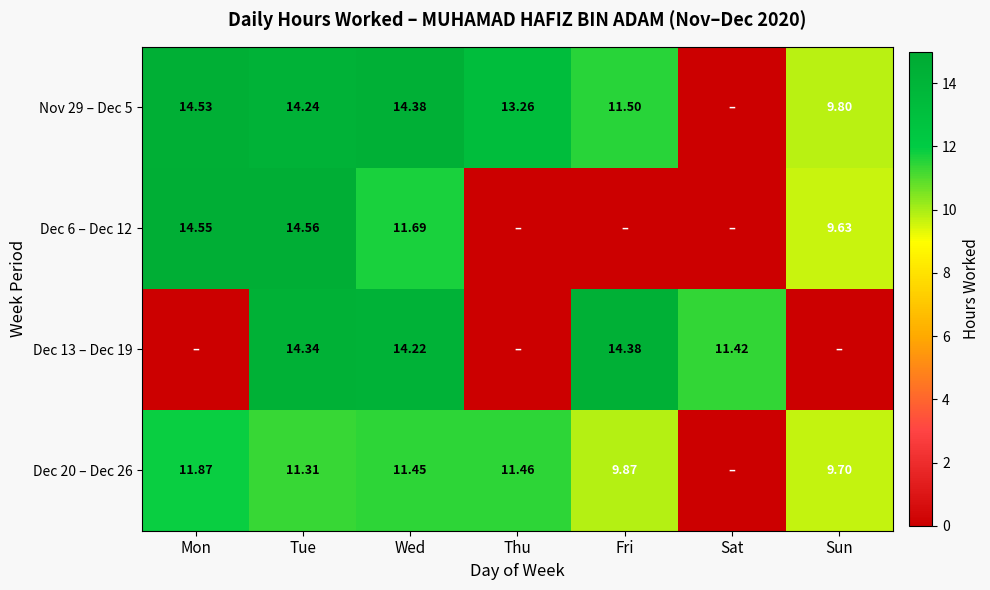

What is the spread (max minus min) of values at Sat?

11.4